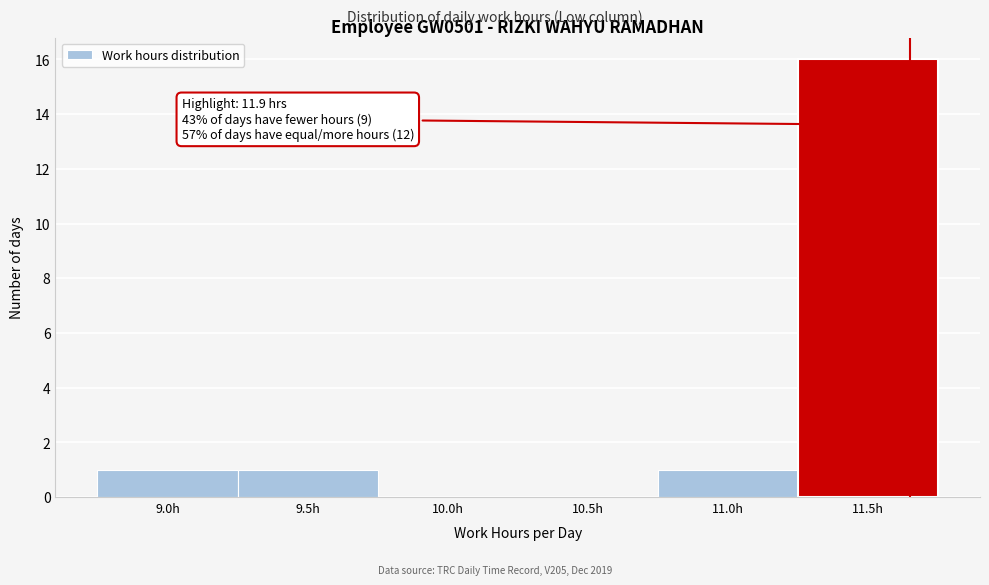

Reading right to left, transcribe all the data shown in this chart.

11.5h=16	11.0h=1	10.5h=0	10.0h=0	9.5h=1	9.0h=1